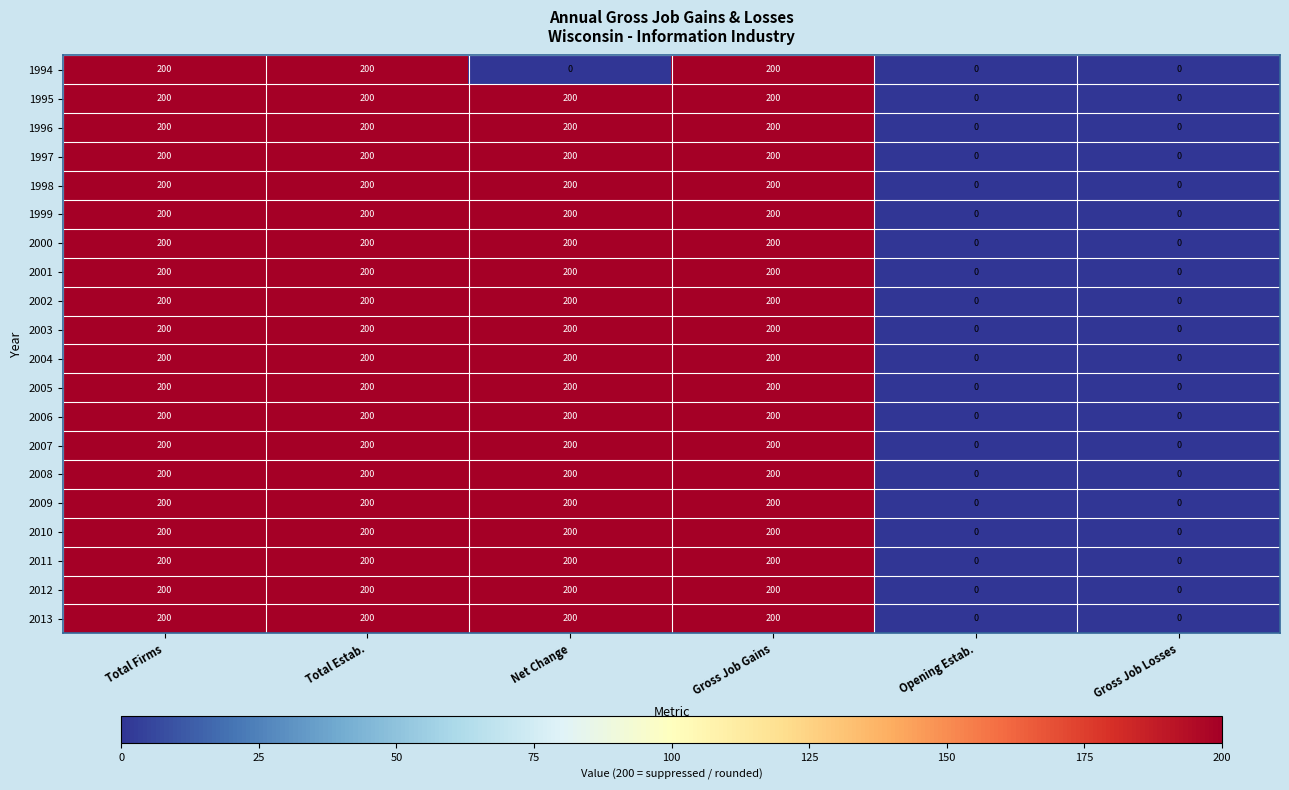

Which series changed the most between Net Change and Gross Job Gains?

1994